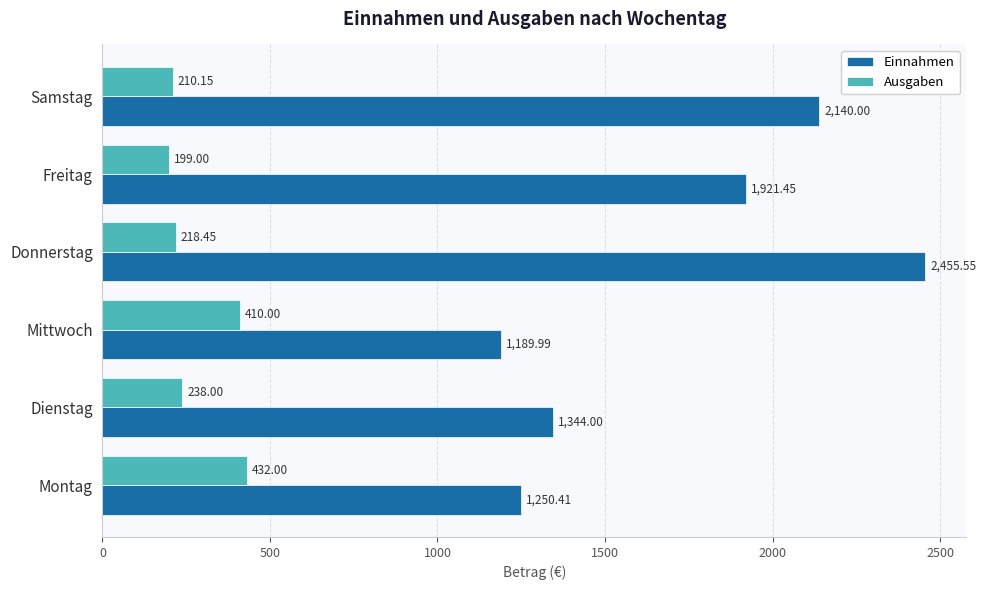

At how many categories does at least one series exceed 1178?

6